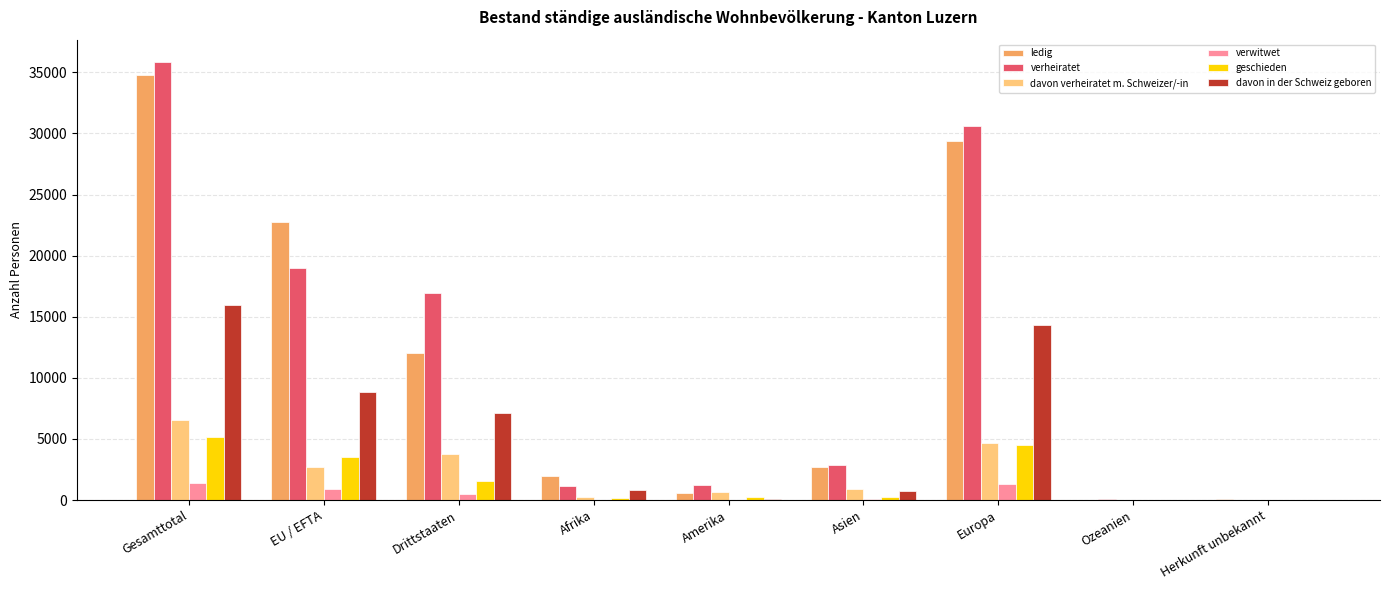

Which series has the largest range (max minus min)?

verheiratet